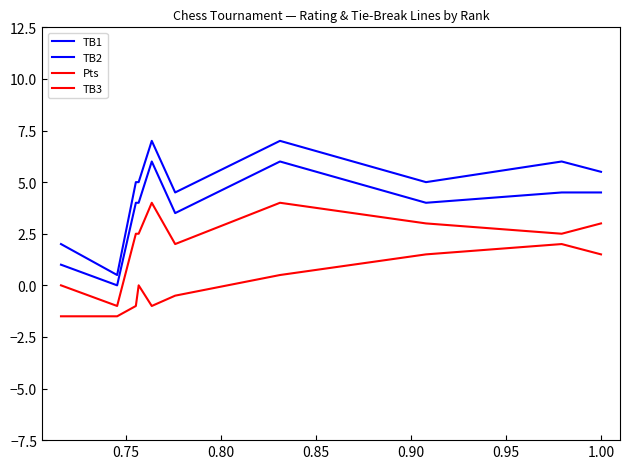

What is the minimum value shown in the chart?

-1.5